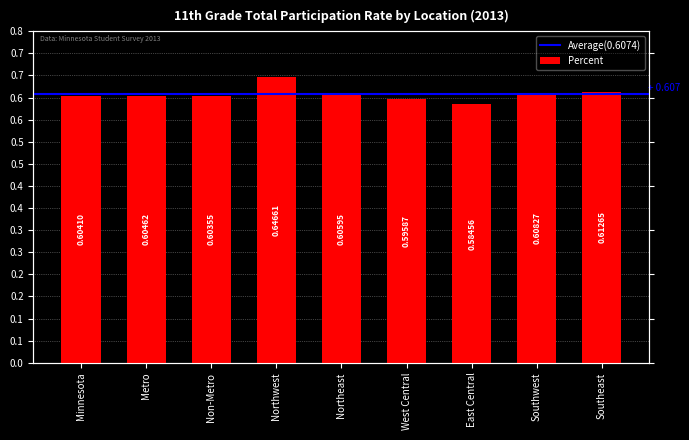

Is it true that the value at Northeast is 0.9?

False